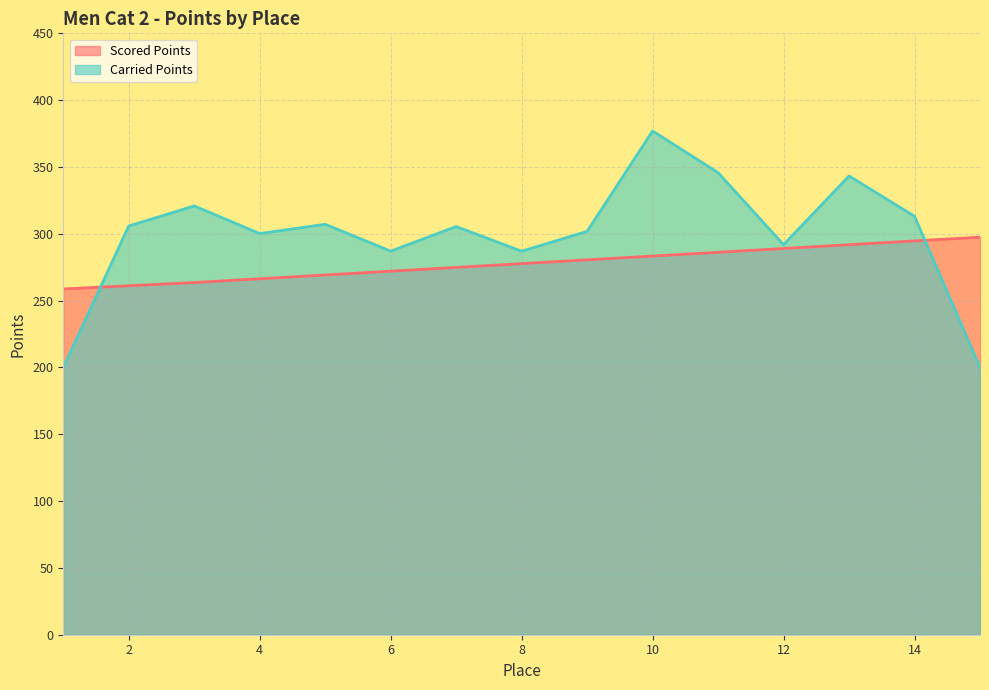

What value does the Scored Points series have at 4?

266.4